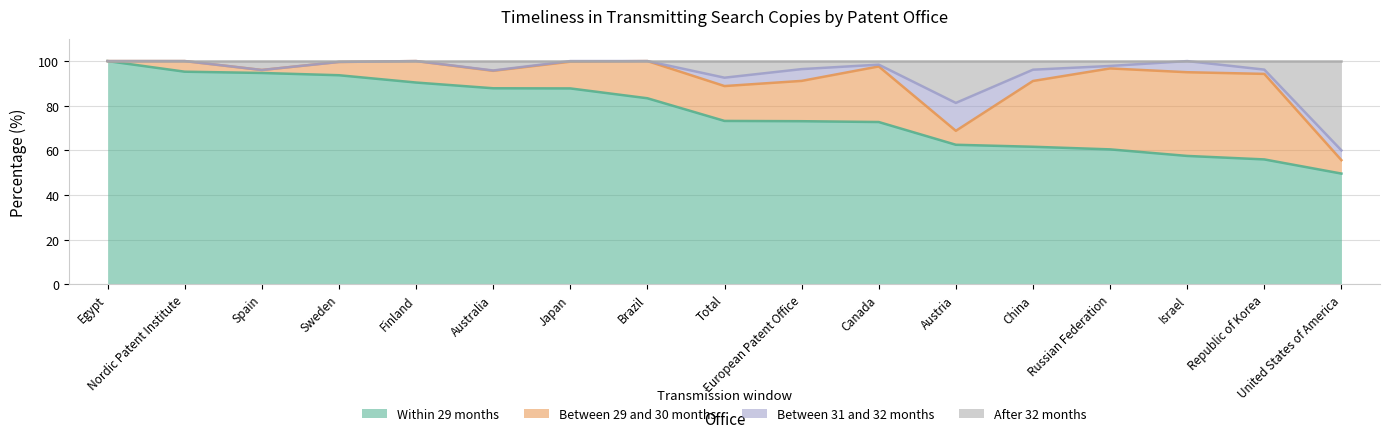

Between Brazil and Republic of Korea, which series saw the biggest shift?

Within_29_months